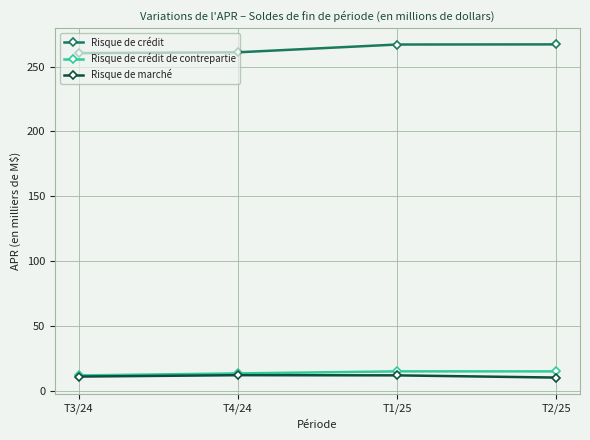

What are all the series names shown in the legend?

Risque de crédit, Risque de crédit de contrepartie, Risque de marché